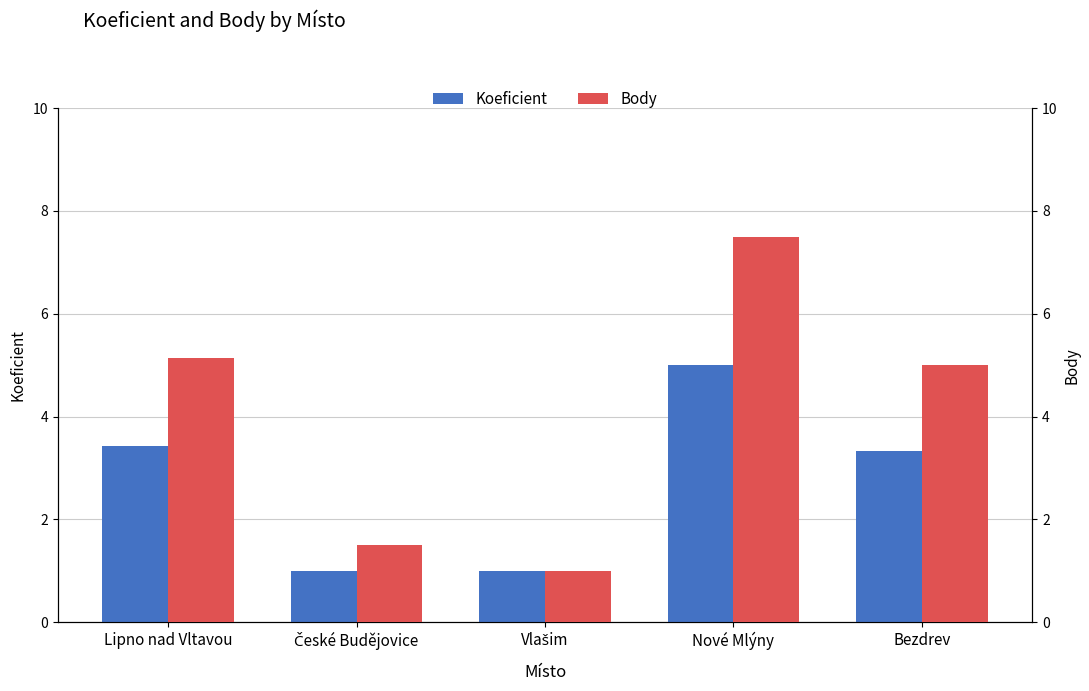

Read the Body value at Lipno nad Vltavou.

5.1